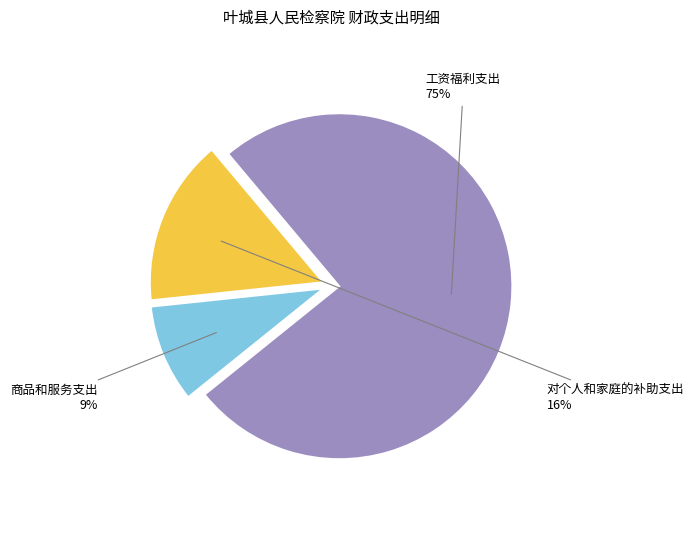

What is the majority slice?

工资福利支出